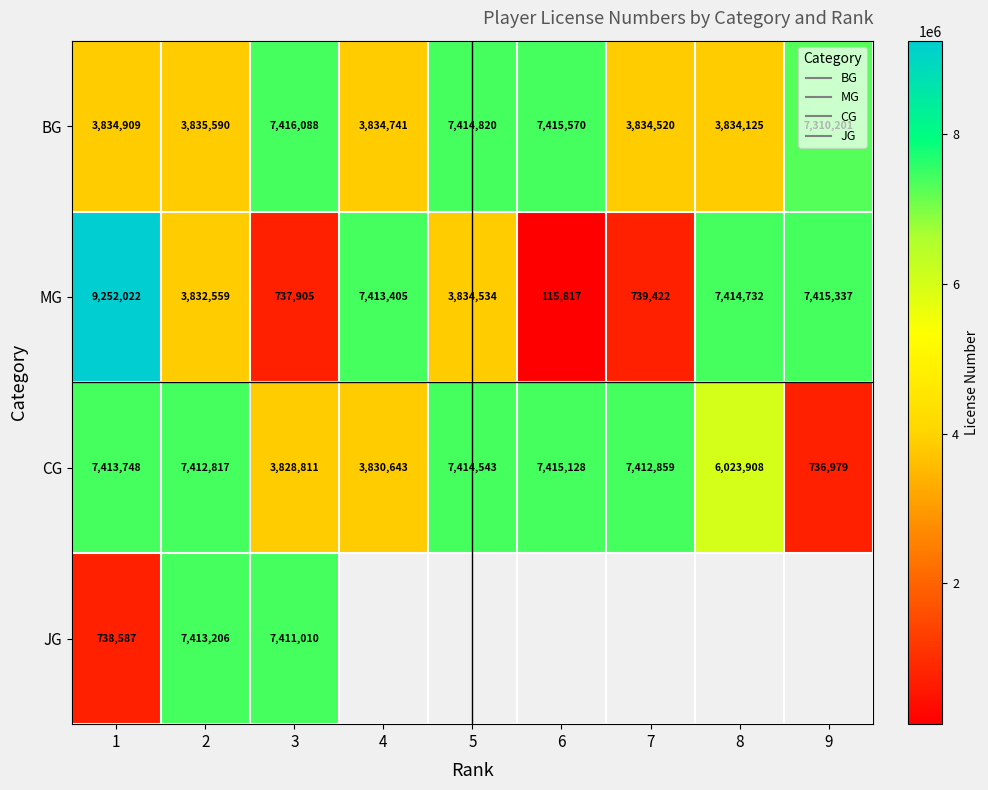

Rank the categories by MG value from lowest to highest.

6, 3, 7, 2, 5, 4, 8, 9, 1